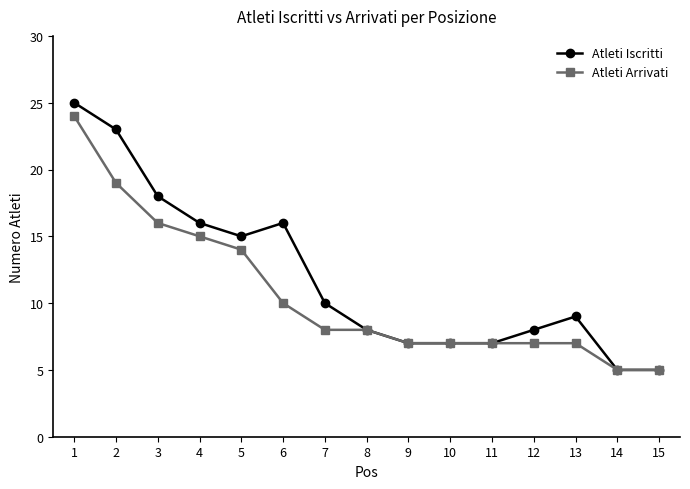

What is the sum of the Atleti Iscritti values at 5 and 3?

33